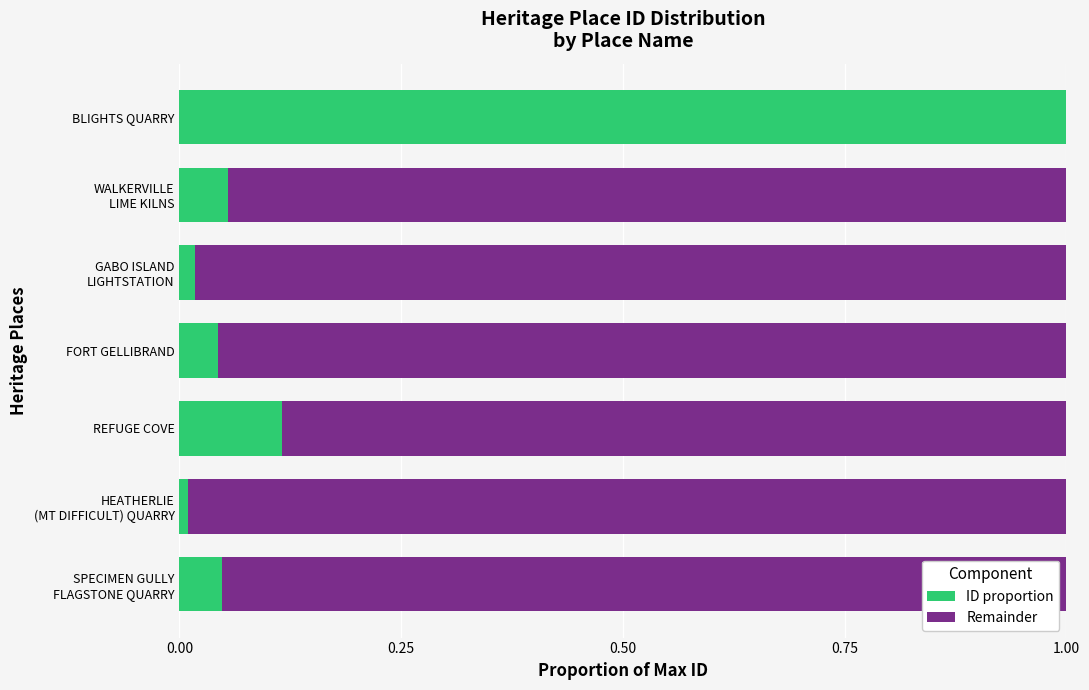

The ID proportion series shows 0.2 at REFUGE COVE. True or false?

False